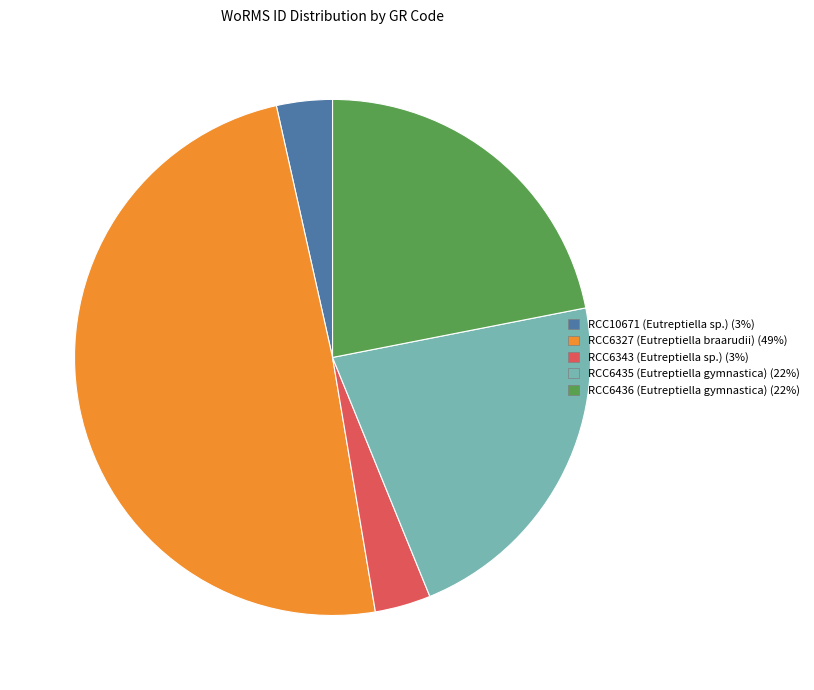

Does RCC10671 (Eutreptiella sp.) represent more than half of the total?

No